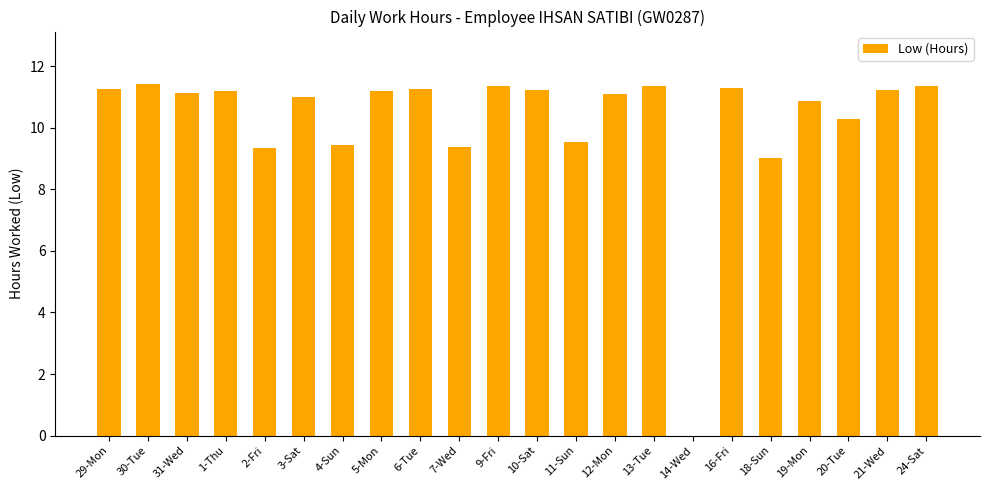

What is the maximum value shown in the chart?

11.4